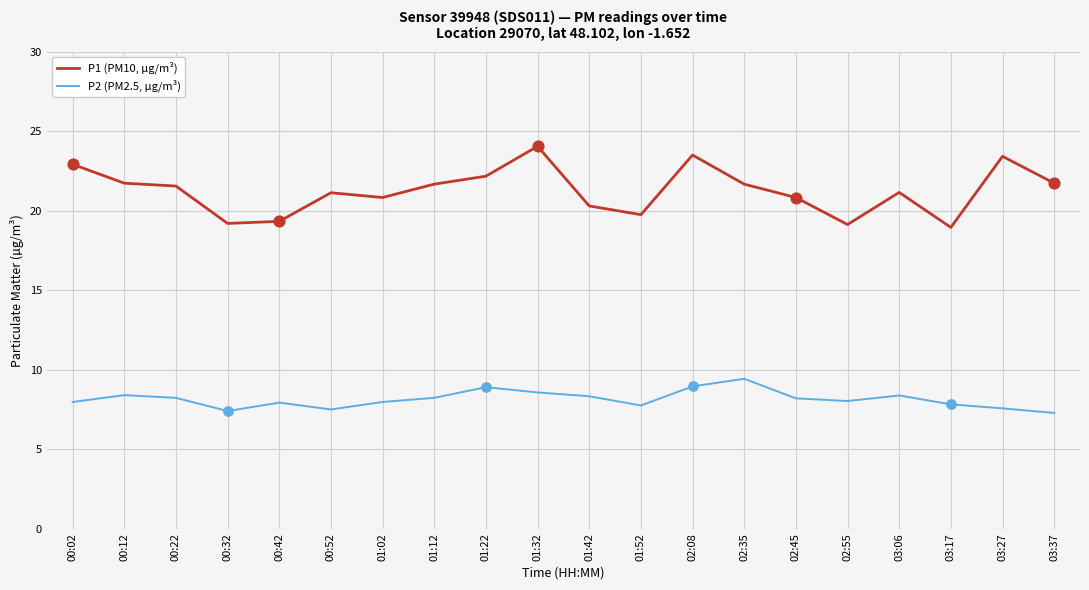

Is the value of P2 (PM2.5, µg/m³) at 03:17 greater than the value of P1 (PM10, µg/m³) at 01:32?

No